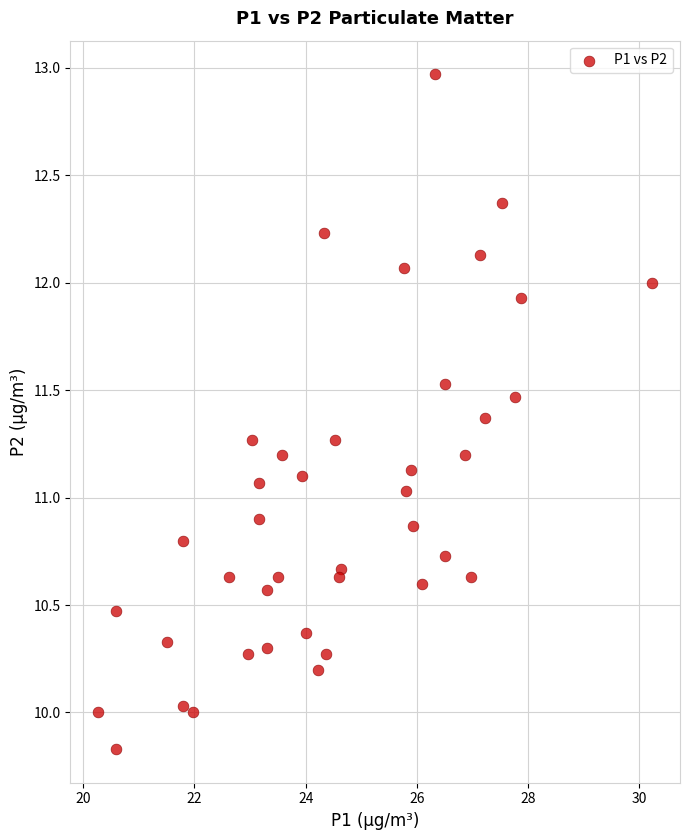

What is the range of Y values (max minus min)?

3.1